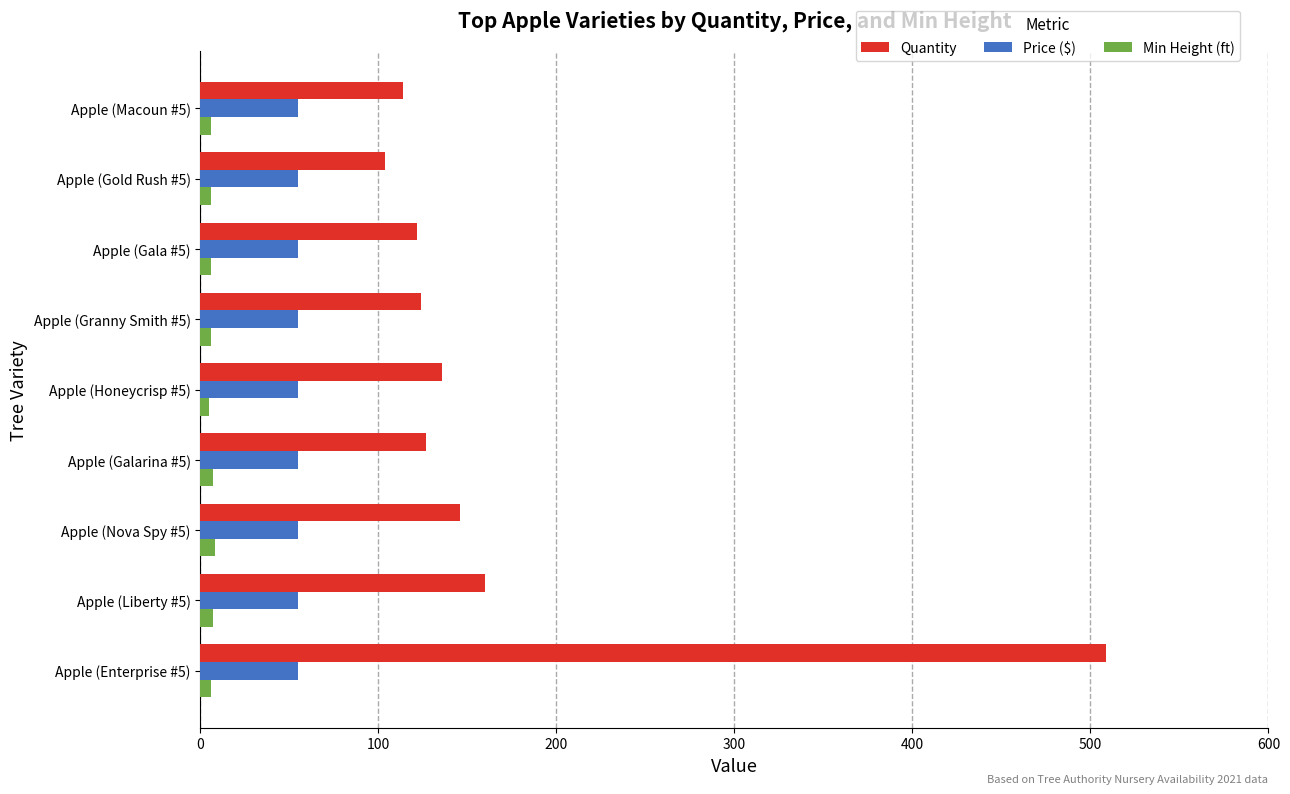

Which series has the widest spread of values?

Quantity